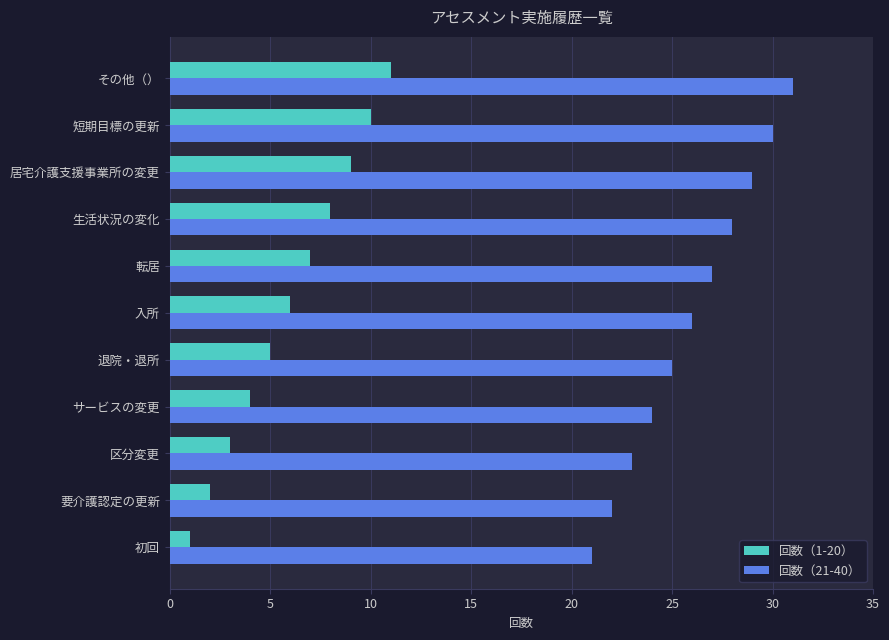

Rank the categories by 回数（1-20） value from highest to lowest.

その他（）, 短期目標の更新, 居宅介護支援事業所の変更, 生活状況の変化, 転居, 入所, 退院・退所, サービスの変更, 区分変更, 要介護認定の更新, 初回